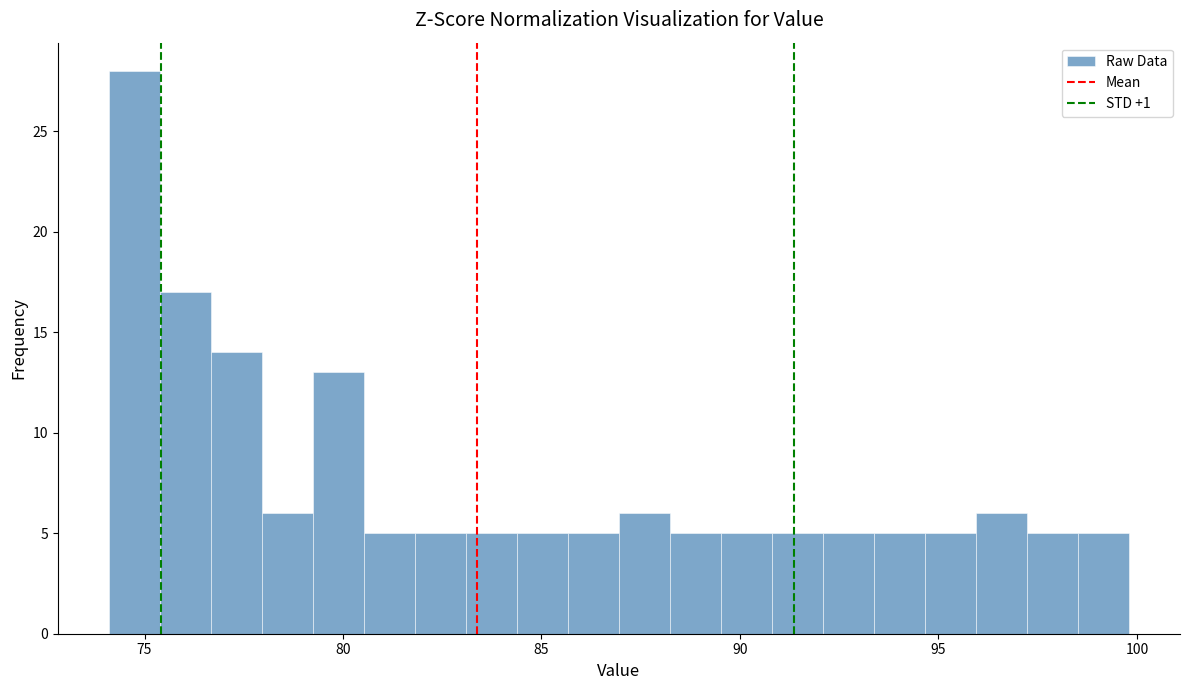

Around what value on the x-axis is the tallest bar? Give the approximate position of its centre, as read against the axis.

74.5